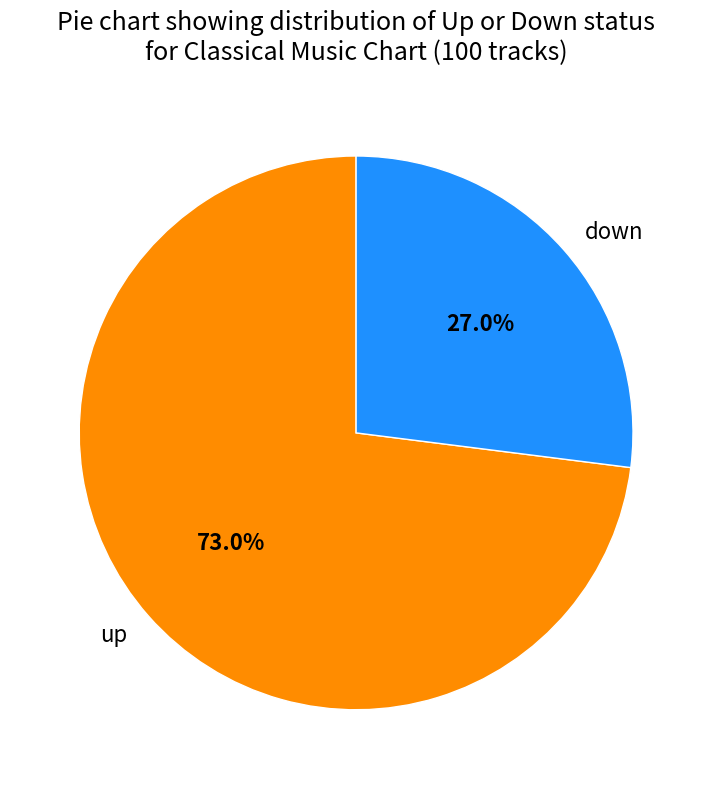

Which category has the smallest portion of the pie?

down